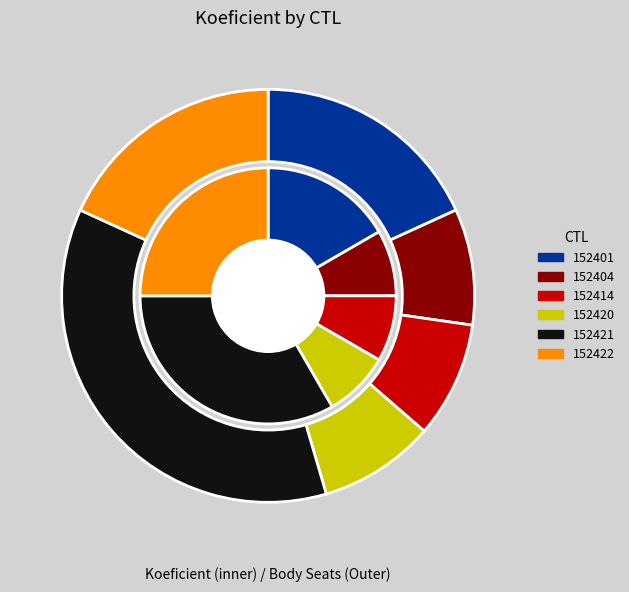

What percentage do 152414 and 152404 together represent?

16.7%